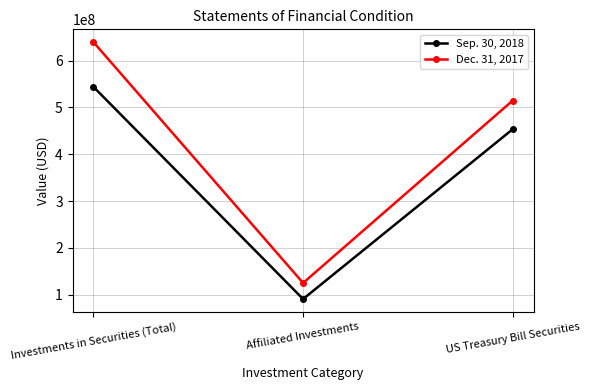

How many lines are shown in the chart?

2